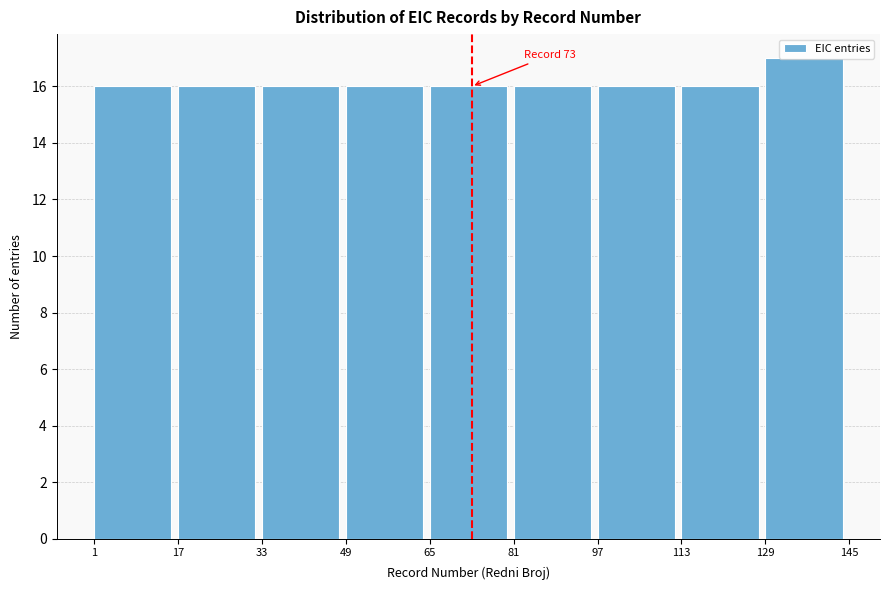

What is the minimum value shown in the chart?

16